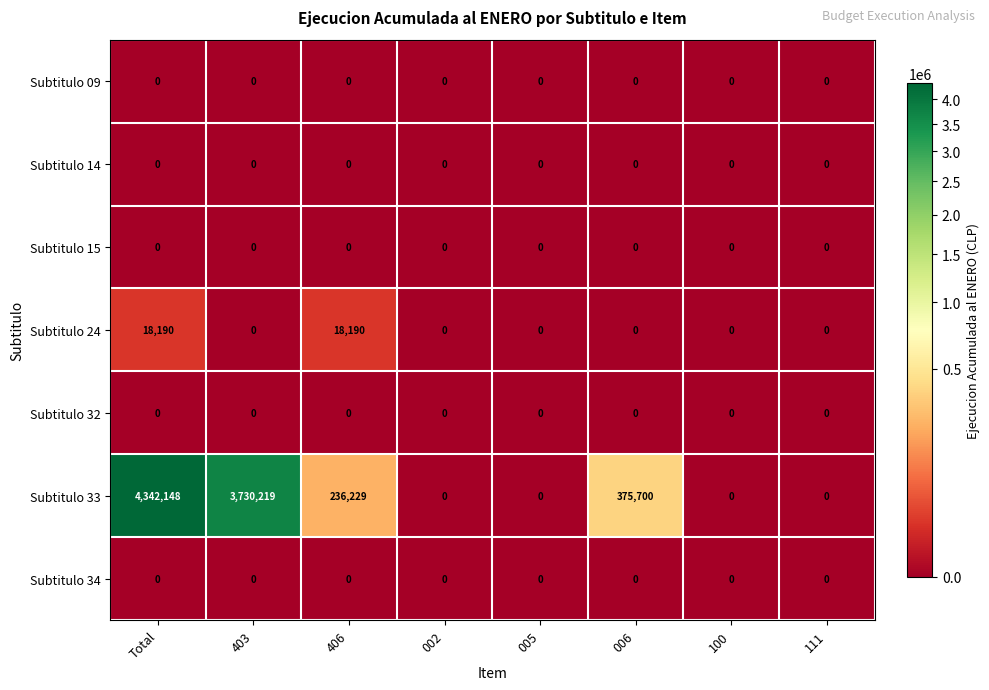

What is the greatest value displayed?

4342148